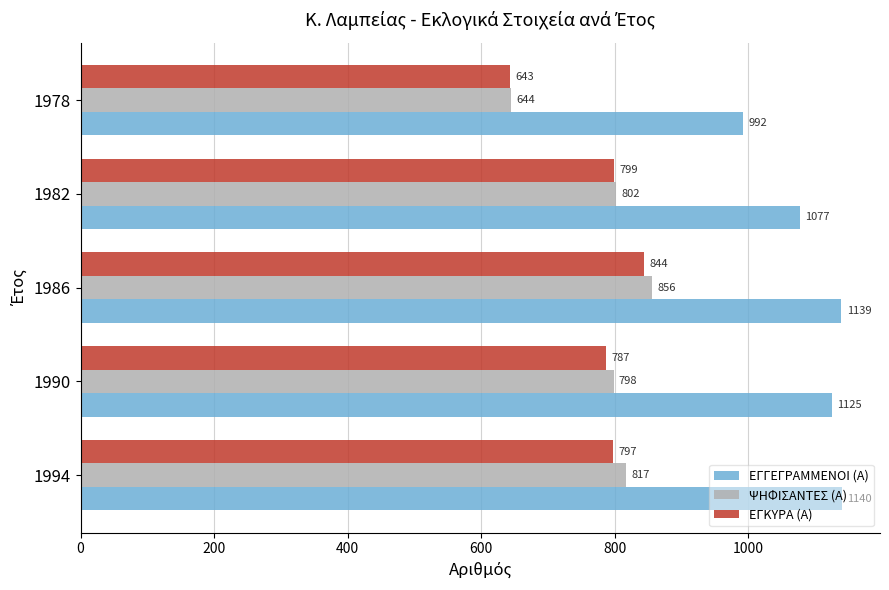

What is the approximate value of ΕΓΚΥΡΑ (Α) at 1978?

643